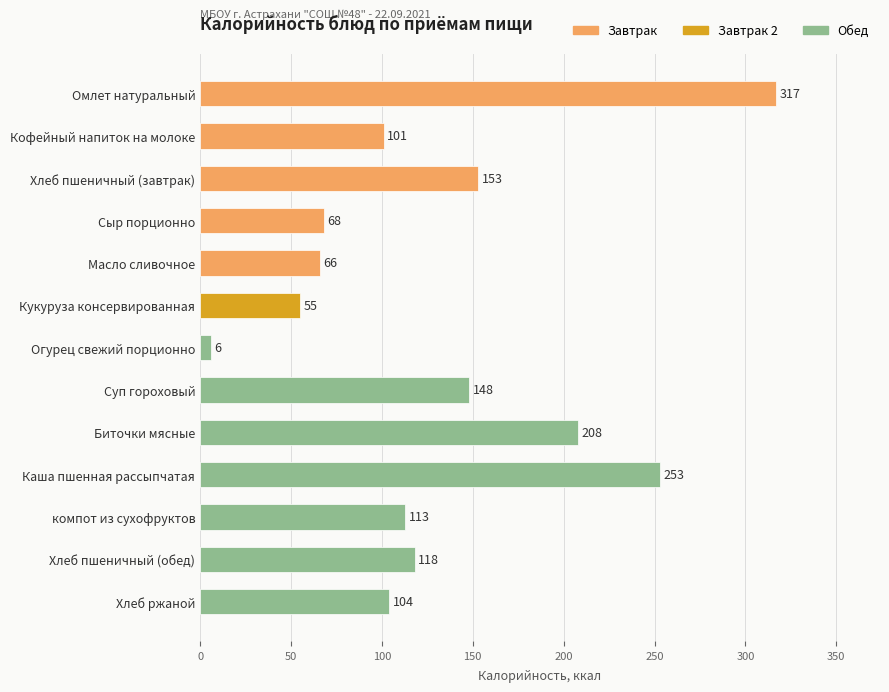

What is the difference between the values at Омлет натуральный and Хлеб пшеничный (завтрак)?

164